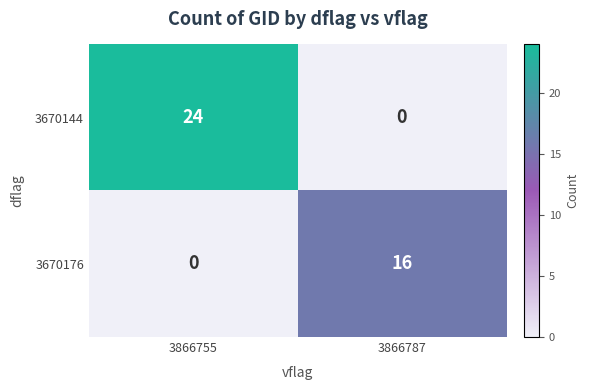

Reading left to right, transcribe all the data shown in this chart.

3670144: 24	0
3670176: 0	16